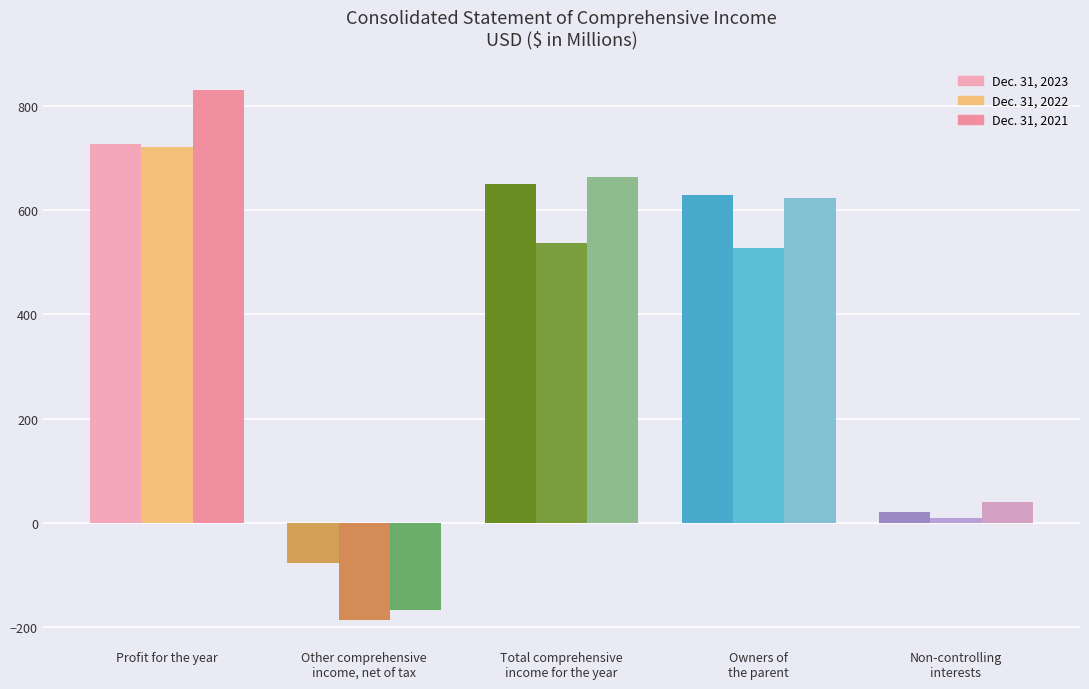

What are all the series names shown in the legend?

Dec. 31, 2023, Dec. 31, 2022, Dec. 31, 2021